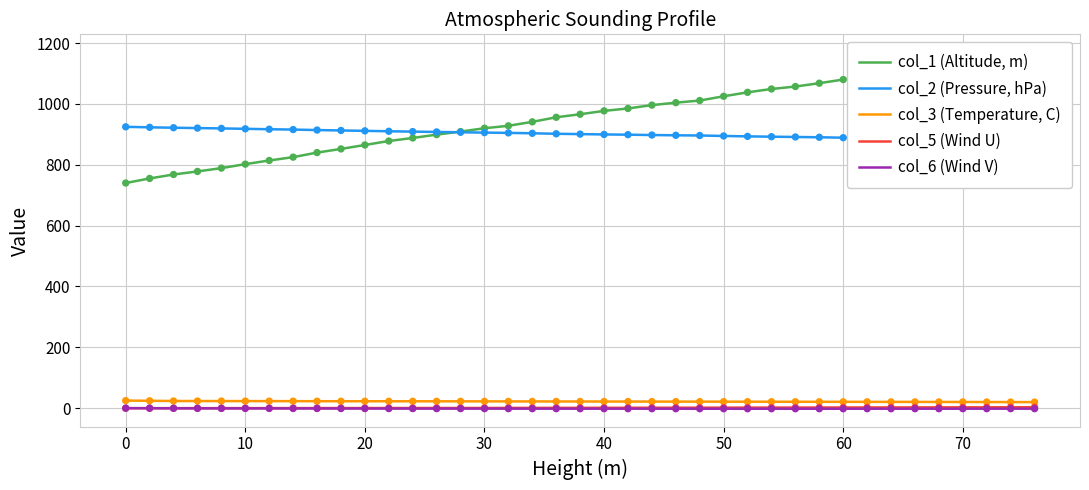

What are all the series names shown in the legend?

col_1 (Altitude, m), col_2 (Pressure, hPa), col_3 (Temperature, C), col_5 (Wind U), col_6 (Wind V)